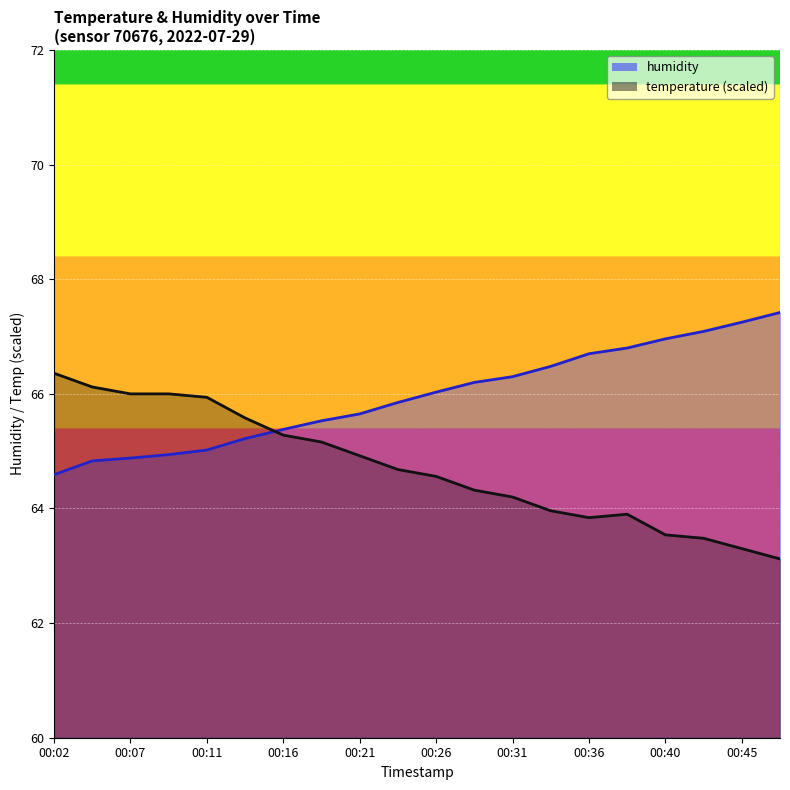

What value does the temperature series have at 00:48?

63.1